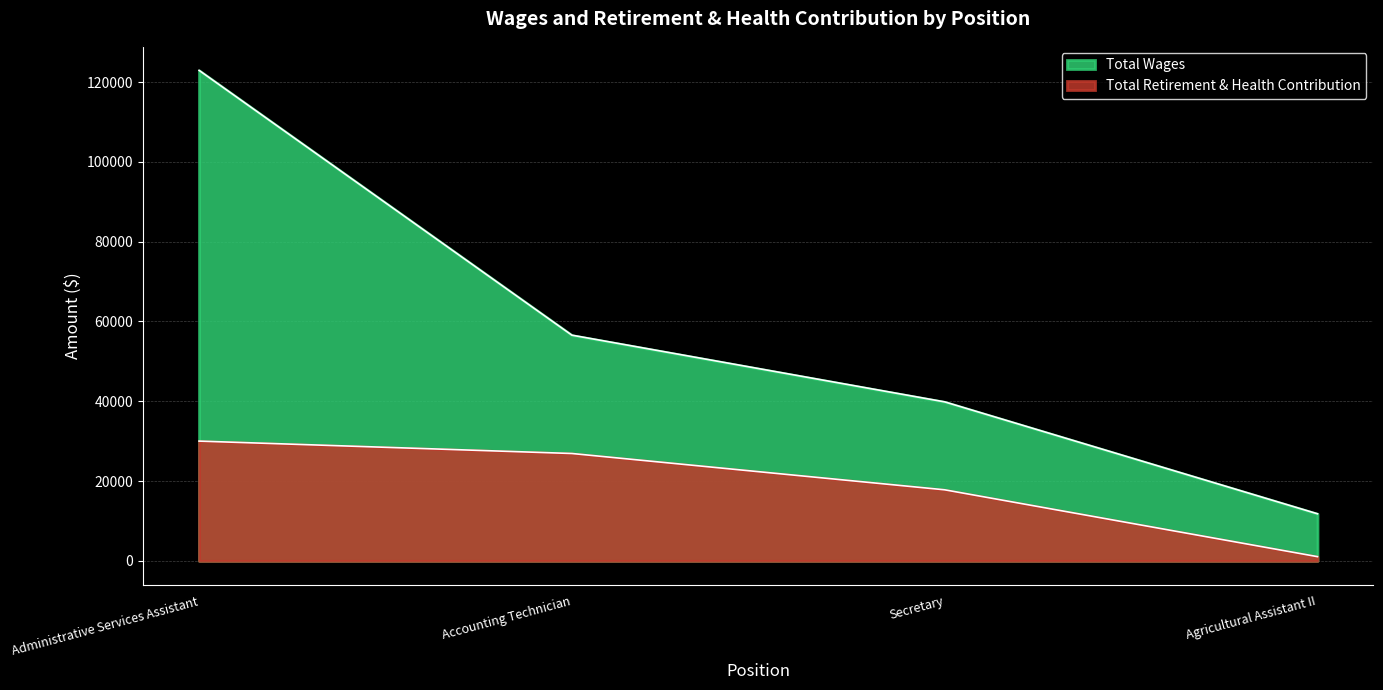

At which category is the sum across all series the highest?

Administrative Services Assistant